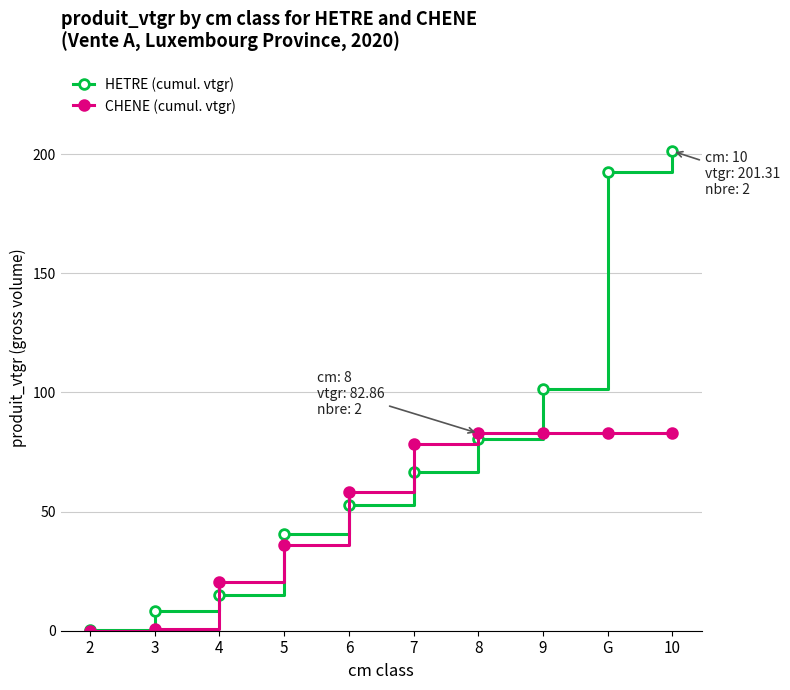

Between 4 and 10, which series saw the biggest shift?

HETRE (cumul. vtgr)